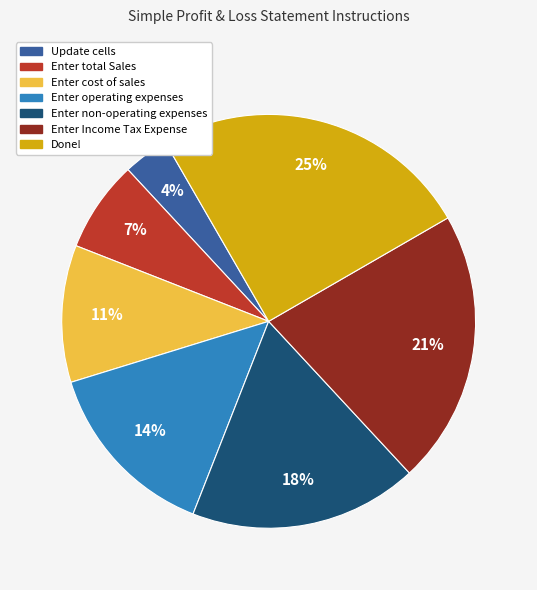

To the nearest percent, what is the difference between the Update cells and Done! slice percentages?

21%